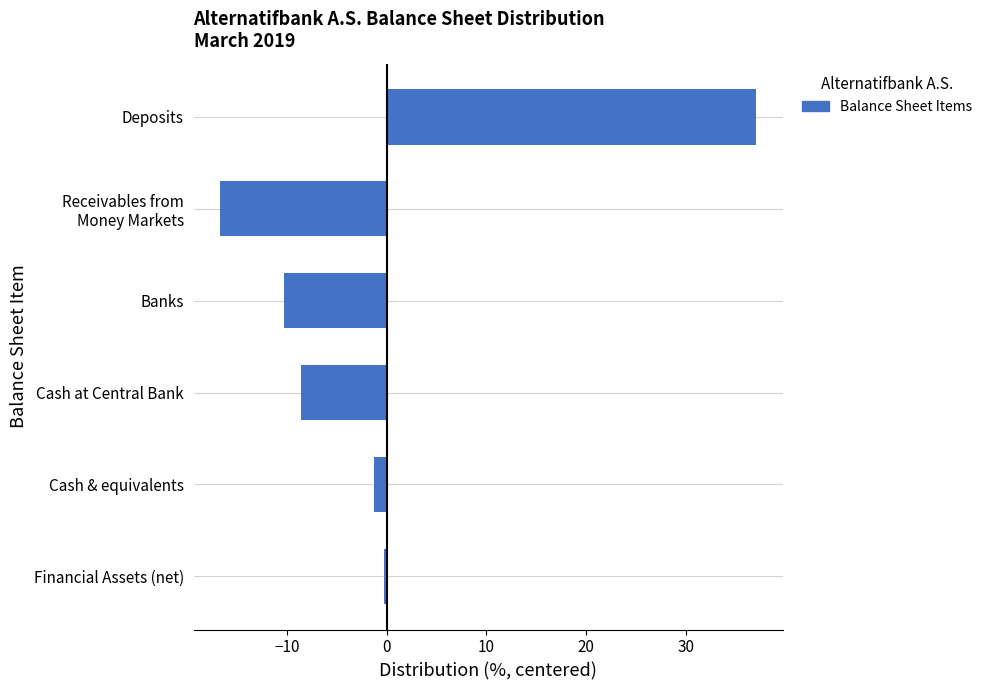

Which has a higher value, Cash & equivalents or Deposits?

Deposits